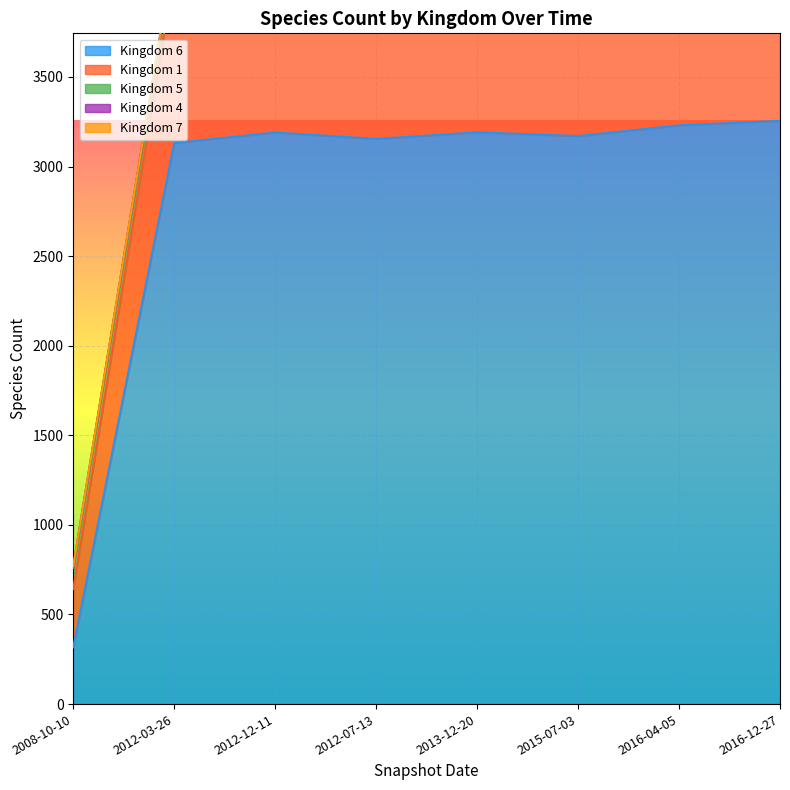

Reading right to left, what are all the values shown in this chart?

1: 1383	1227	1118	984	970	968	960	325
4: 9	9	9	8	8	8	8	8
5: 164	144	143	122	116	116	115	119
6: 3255	3230	3170	3191	3154	3190	3131	317
7: 2	2	2	2	2	2	2	1